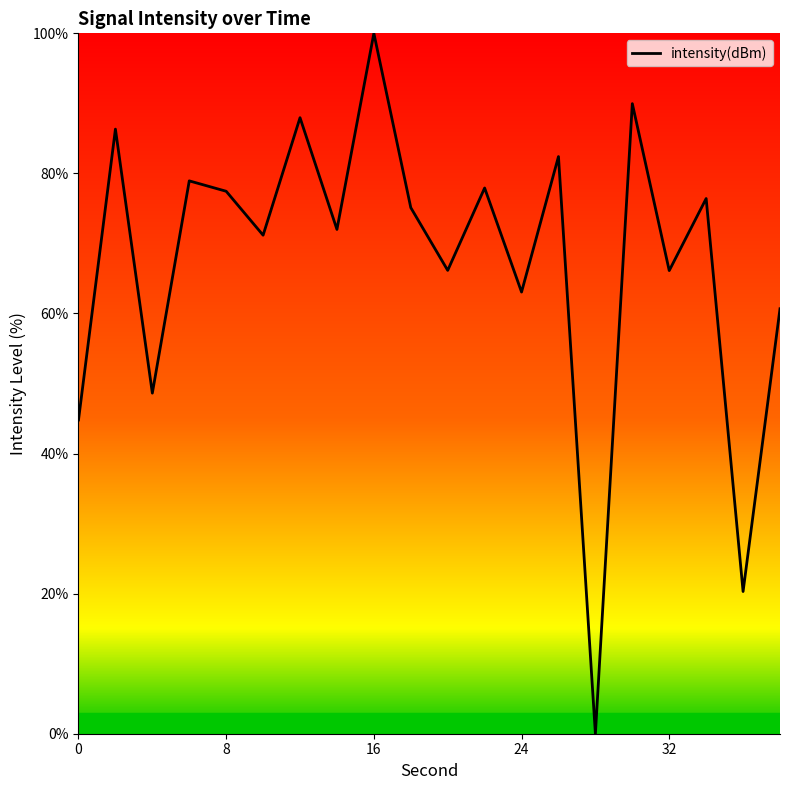

What is the difference between the maximum and minimum values?

100.0